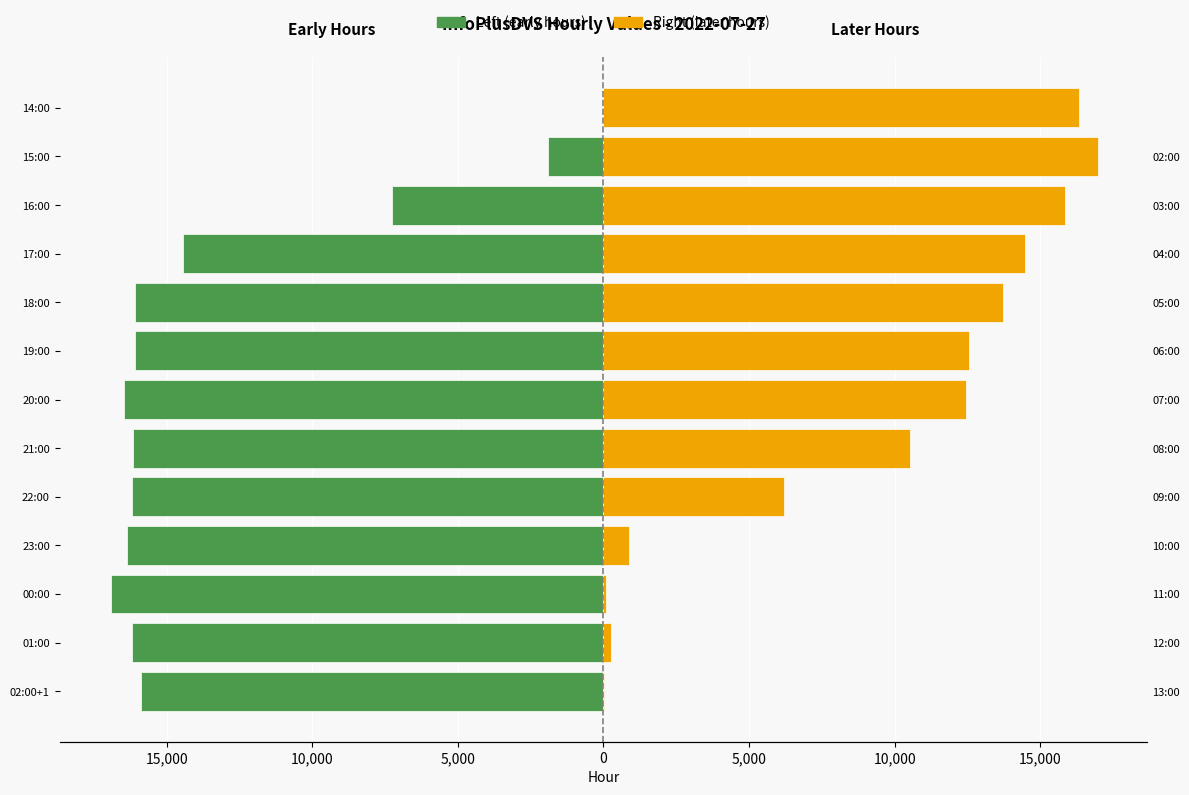

What are all the series names shown in the legend?

Left (early hours), Right (later hours)